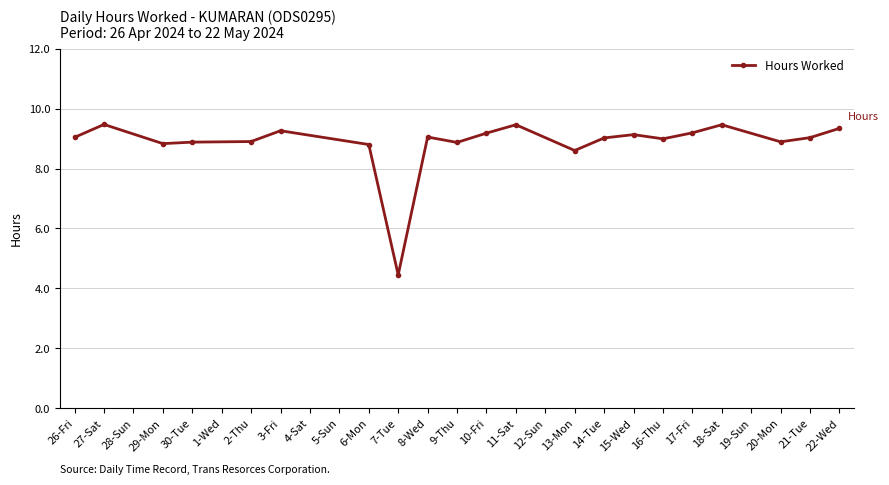

What is the minimum value shown in the chart?

4.5